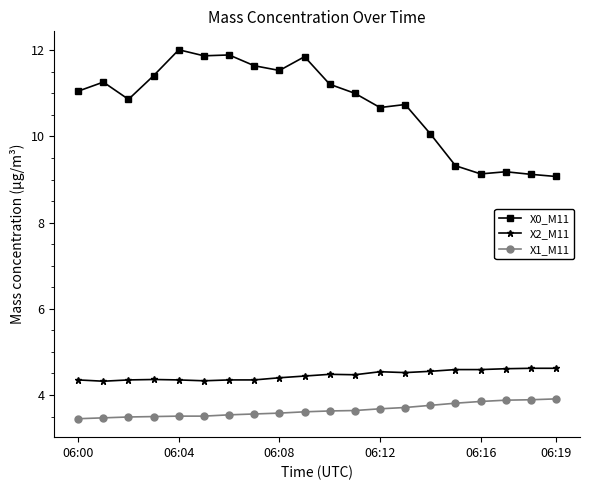

Which series has the largest total across all categories?

X0_M11